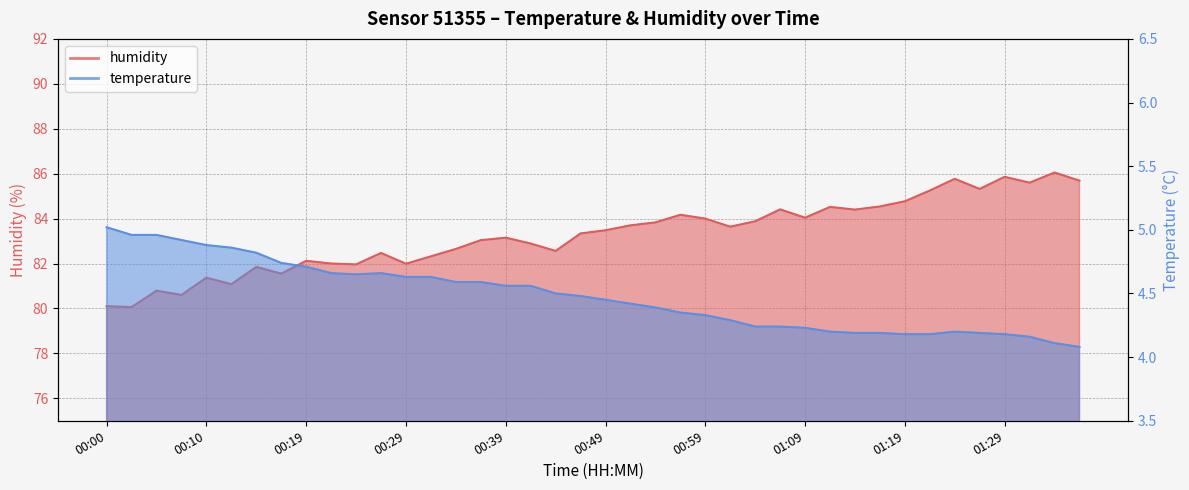

Reading right to left, list all the values displayed in this chart.

temperature: 4.1	4.1	4.2	4.2	4.2	4.2	4.2	4.2	4.2	4.2	4.2	4.2	4.2	4.2	4.3	4.3	4.3	4.4	4.4	4.5	4.5	4.5	4.6	4.6	4.6	4.6	4.6	4.6	4.7	4.7	4.7	4.7	4.7	4.8	4.9	4.9	4.9	5.0	5.0	5.0
humidity: 85.7	86.0	85.6	85.9	85.3	85.8	85.2	84.8	84.5	84.4	84.5	84.0	84.4	83.9	83.6	84.0	84.2	83.8	83.7	83.5	83.3	82.6	82.9	83.2	83.0	82.7	82.3	82.0	82.5	82.0	82.0	82.1	81.5	81.8	81.1	81.4	80.6	80.8	80.1	80.1